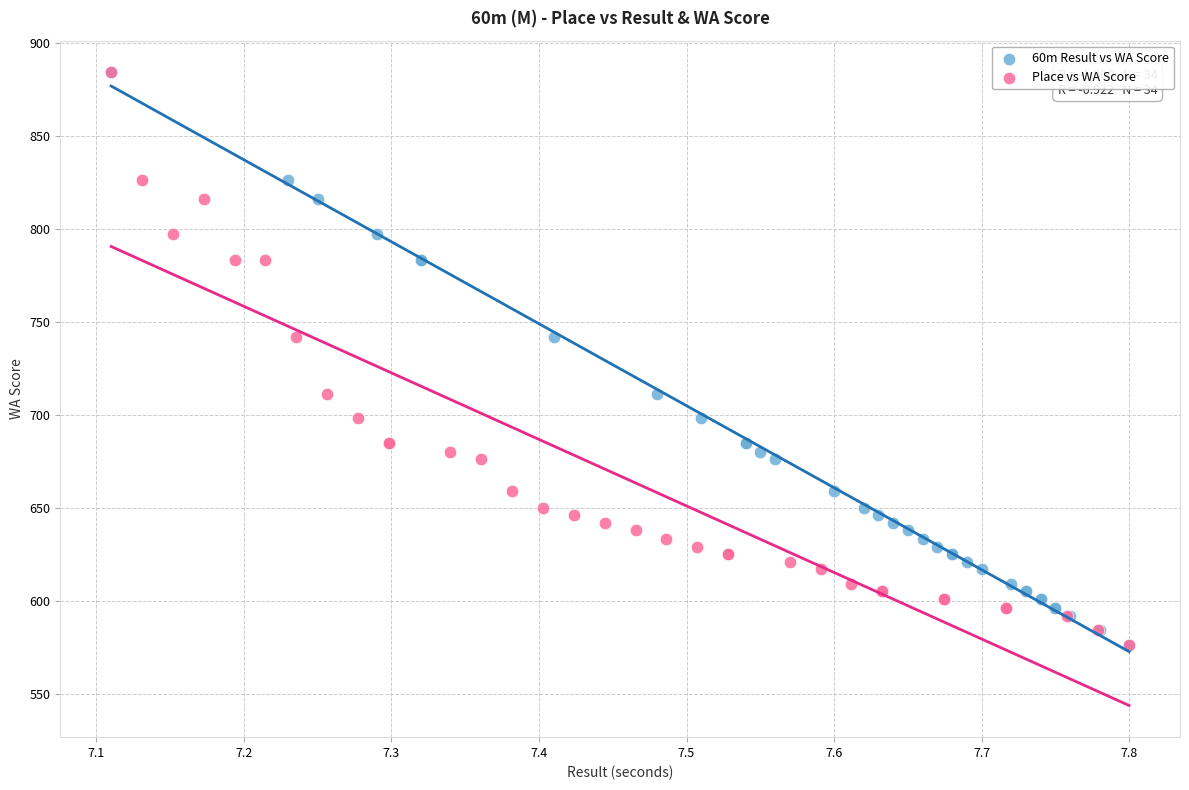

What are all the series names shown in the legend?

60m Result vs WA Score, Place vs WA Score